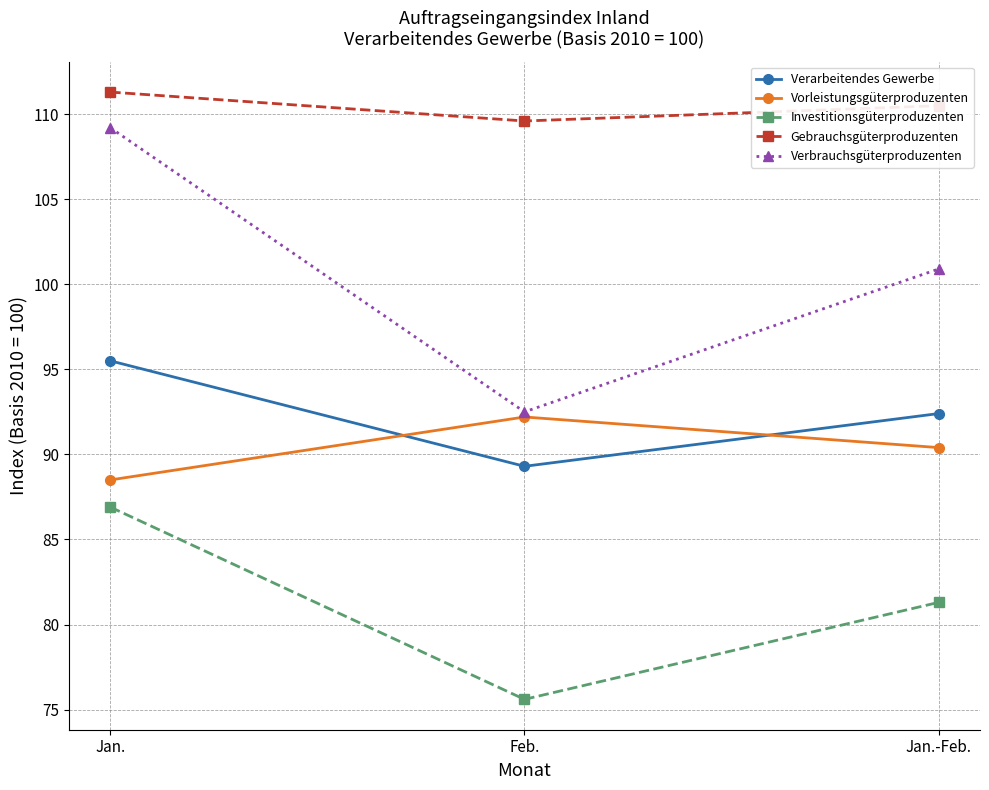

The Verarbeitendes Gewerbe series shows 95.5 at Jan.. True or false?

True